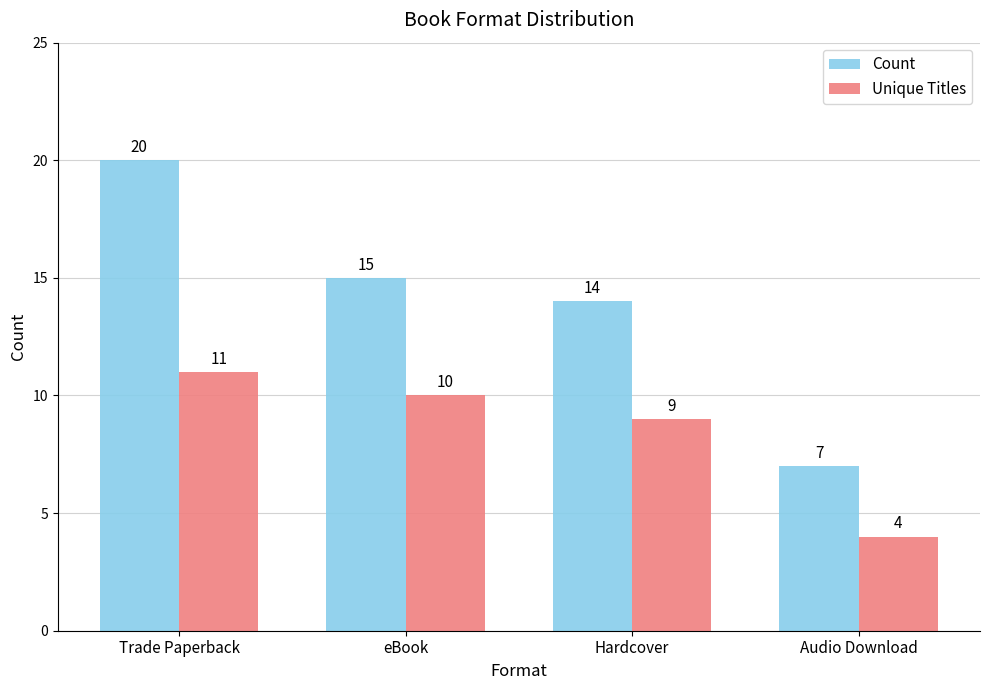

Reading right to left, extract all data points from this chart.

Count: 7	14	15	20
Unique Titles: 4	9	10	11